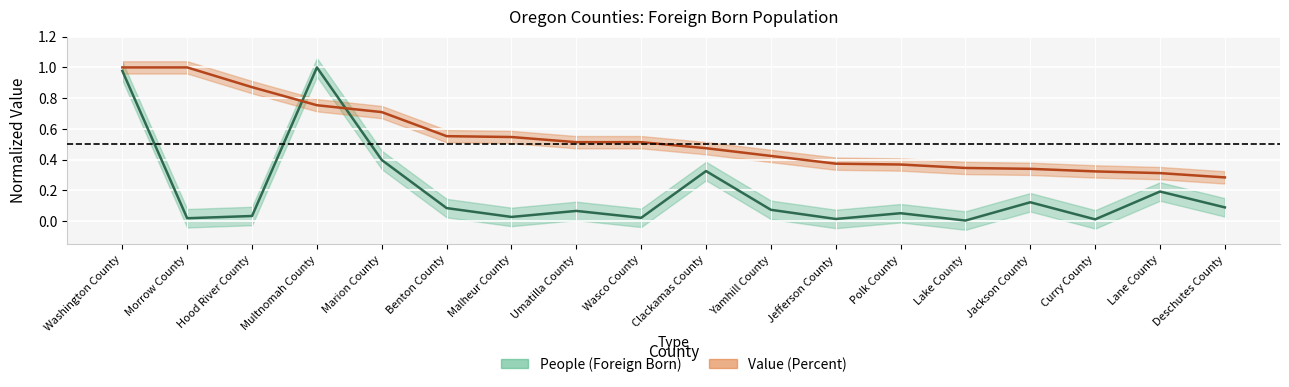

Which series changed the most between Benton County and Curry County?

Value (Percent)